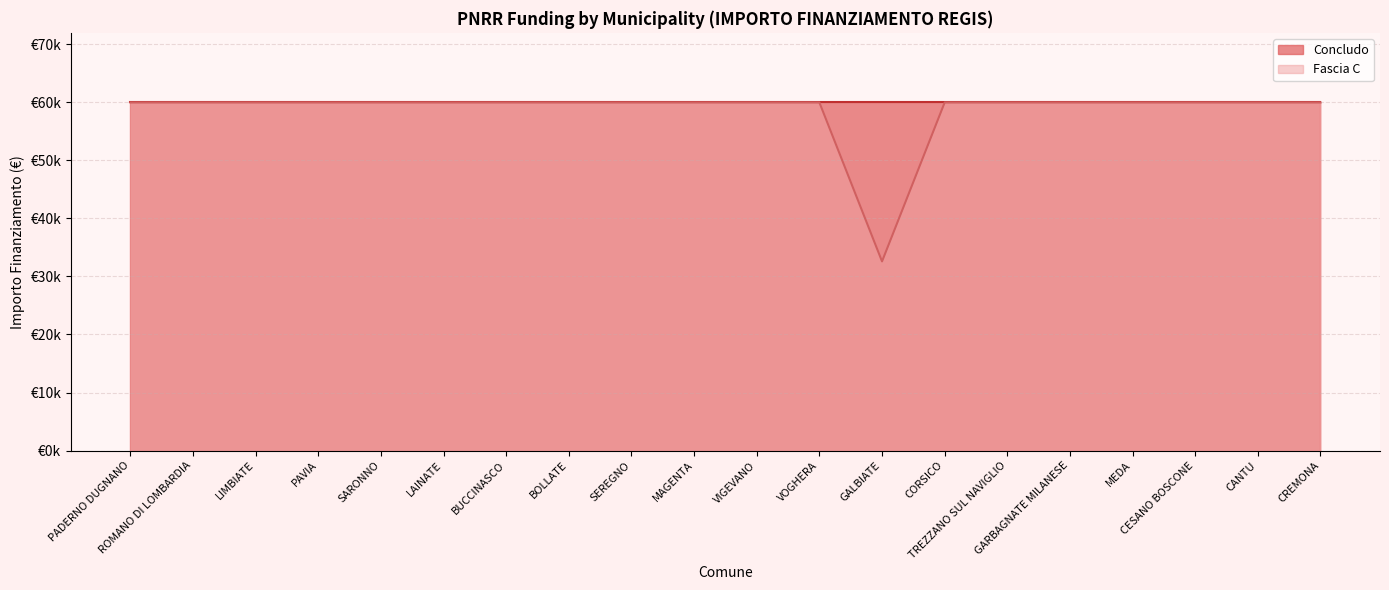

Reading right to left, what are all the values shown in this chart?

59966	59966	59966	59966	59966	59966	59966	32589	59966	59966	59966	59966	59966	59966	59966	59966	59966	59966	59966	59966